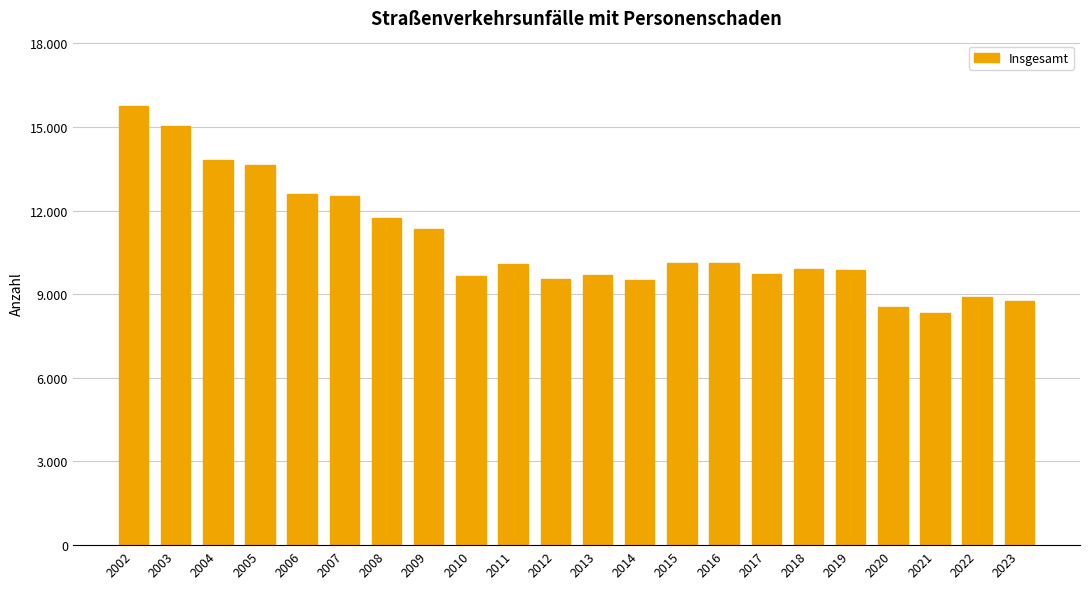

Count the number of data series in this chart.

1